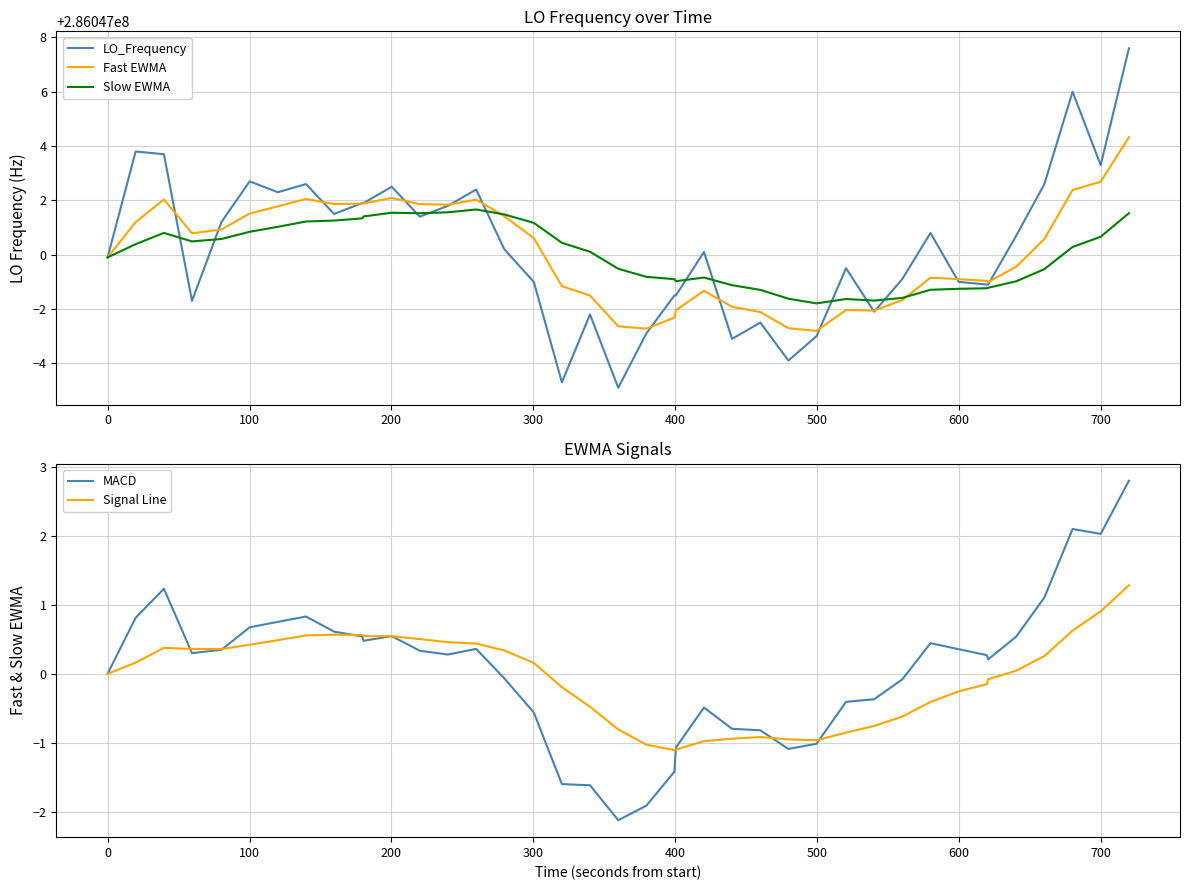

What is the maximum value for MACD?

2.8